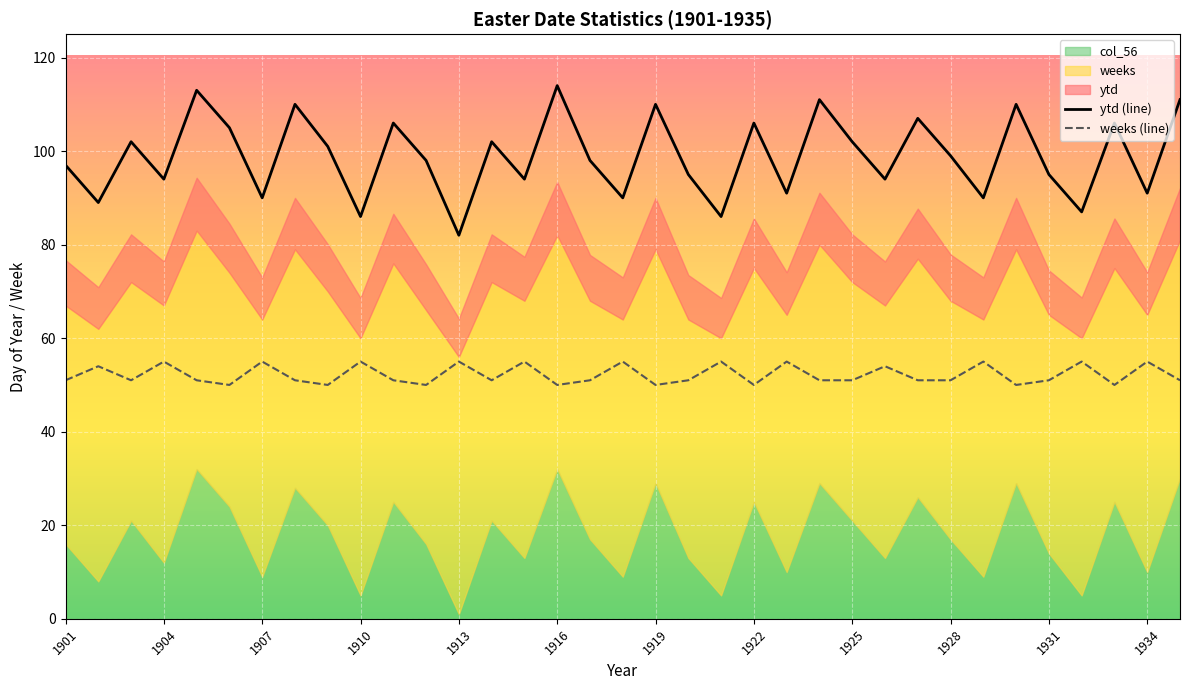

What is the highest value of the weeks (line) series?

55